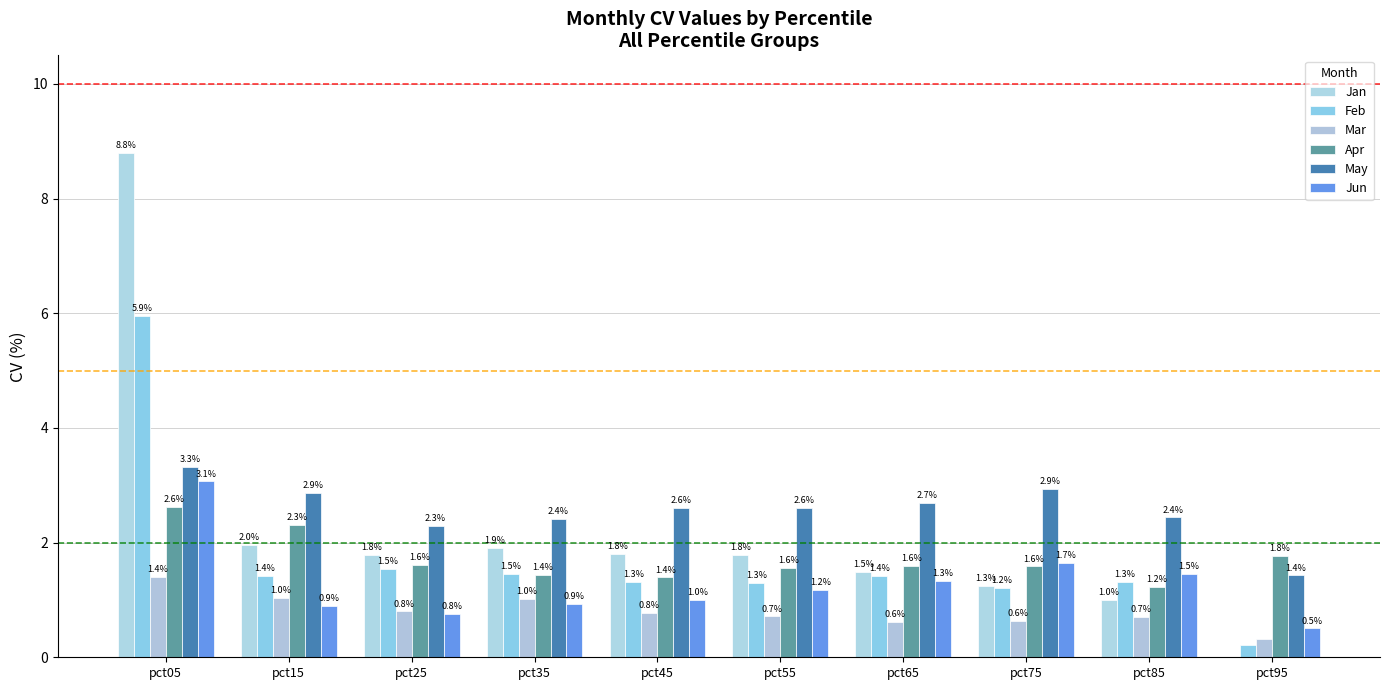

Reading right to left, transcribe all the data shown in this chart.

Jan: 0.0	1.0	1.3	1.5	1.8	1.8	1.9	1.8	2.0	8.8
Feb: 0.2	1.3	1.2	1.4	1.3	1.3	1.5	1.5	1.4	5.9
Mar: 0.3	0.7	0.6	0.6	0.7	0.8	1.0	0.8	1.0	1.4
Apr: 1.8	1.2	1.6	1.6	1.6	1.4	1.4	1.6	2.3	2.6
May: 1.4	2.4	2.9	2.7	2.6	2.6	2.4	2.3	2.9	3.3
Jun: 0.5	1.5	1.7	1.3	1.2	1.0	0.9	0.8	0.9	3.1